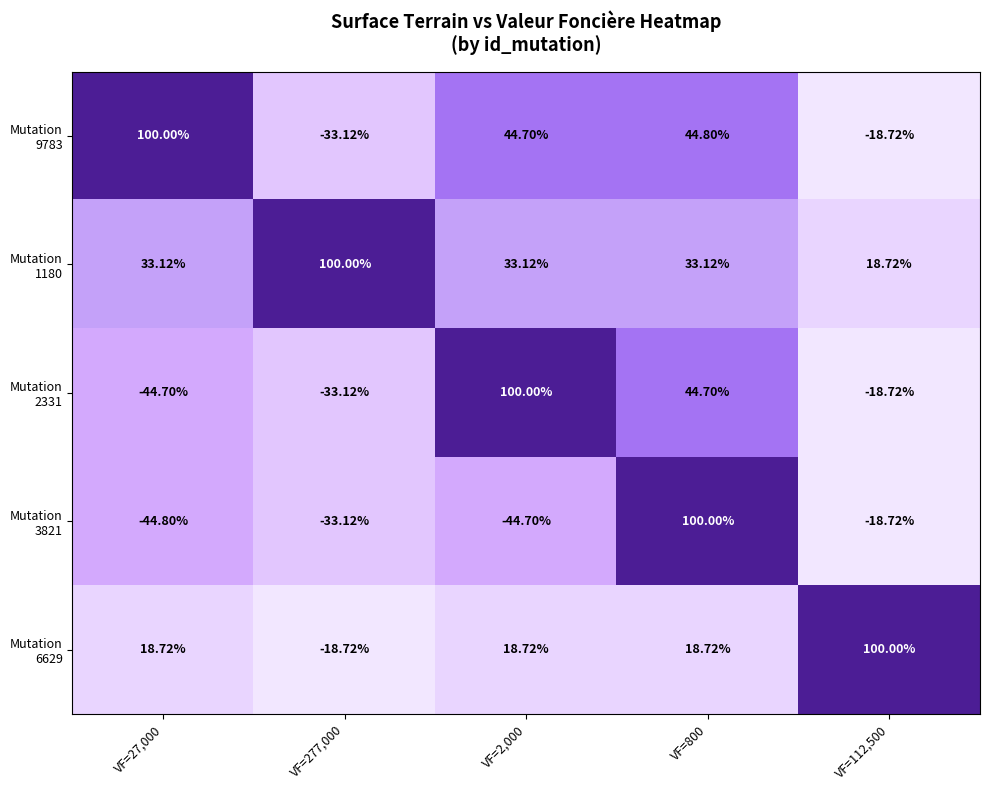

How many distinct data groups are displayed?

5